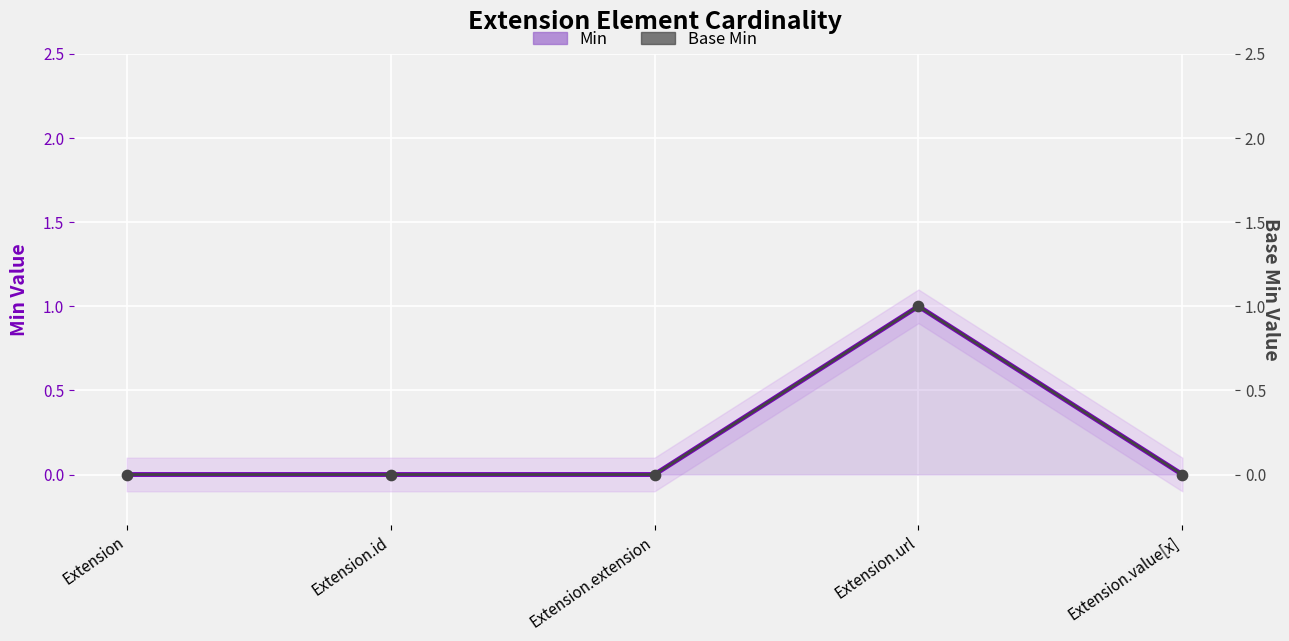

What are all the series names shown in the legend?

Min, Base Min